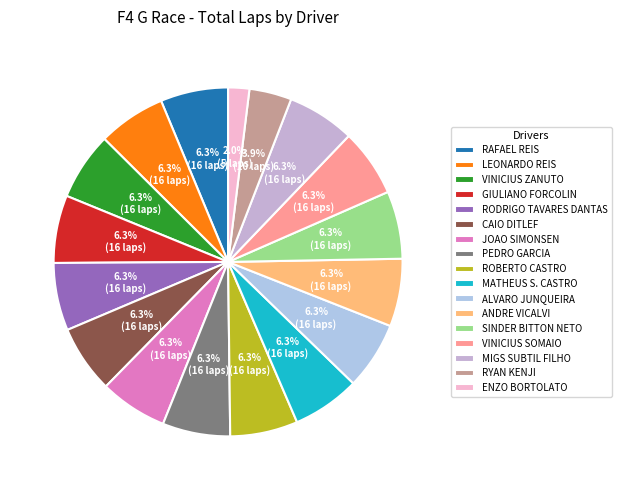

What percentage is the VINICIUS ZANUTO slice, to the nearest percent?

6%